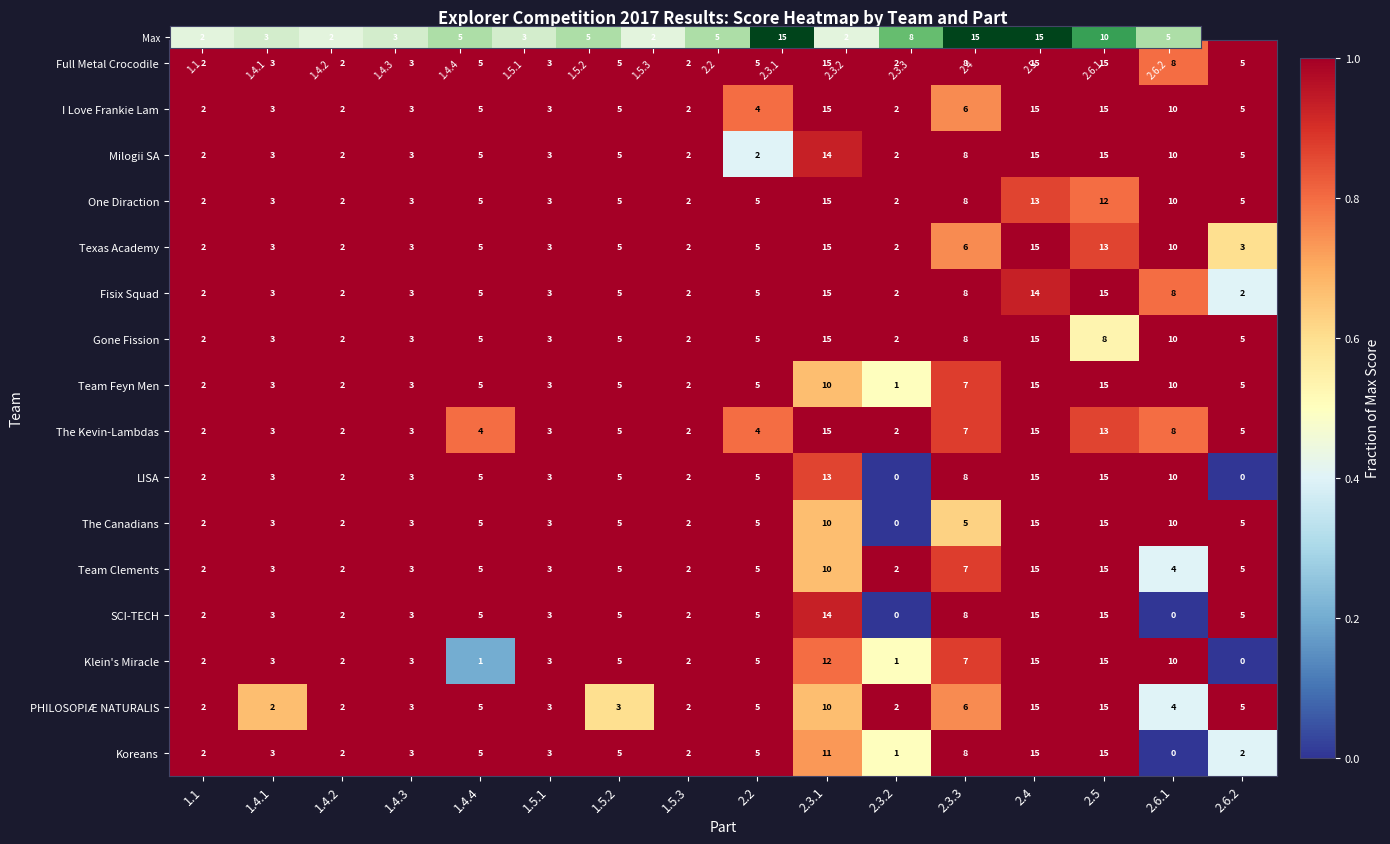

At which label is The Kevin-Lambdas closest to 8?

2.6.1